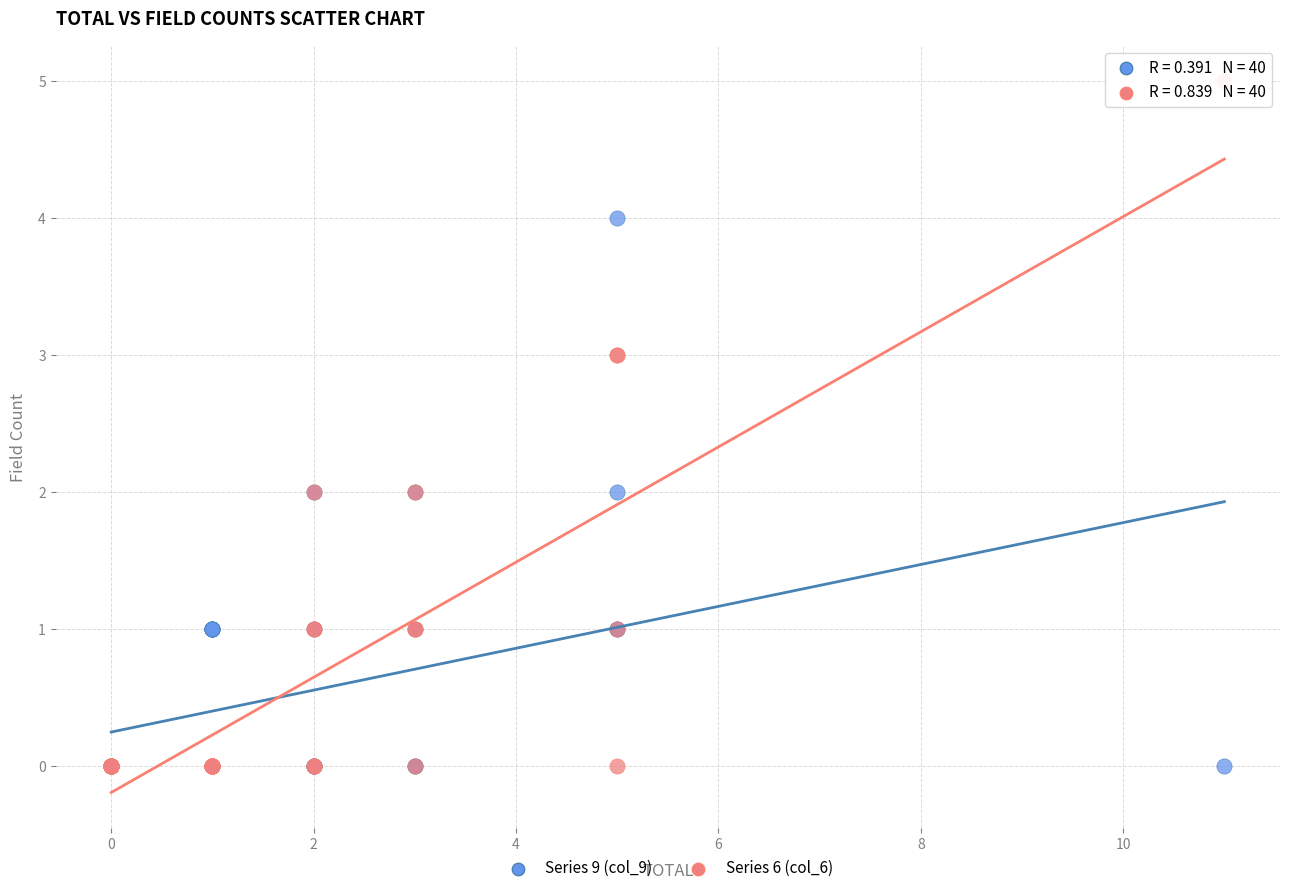

Which series contains the highest Y value?

Series 6 (col_6)